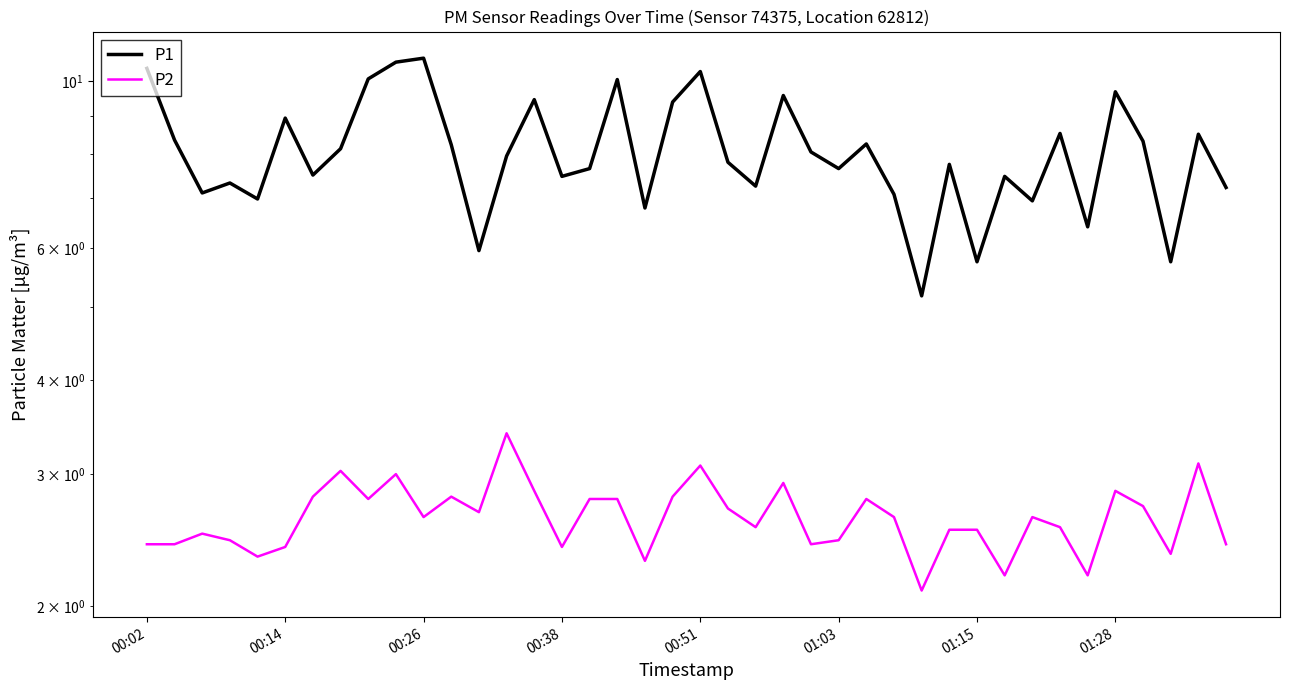

True or false: P1 has a value of 4.5 at 22.

False